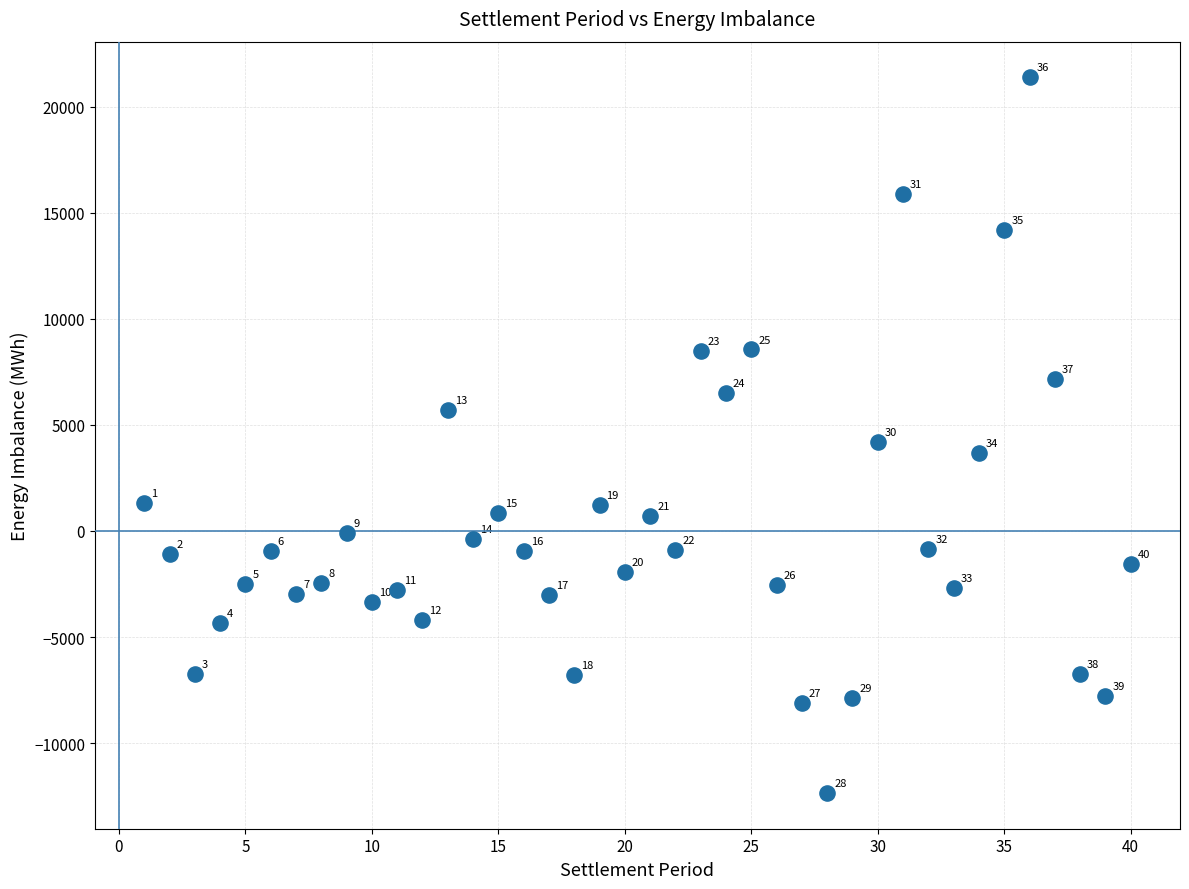

What is the range of Y values (max minus min)?

33738.5